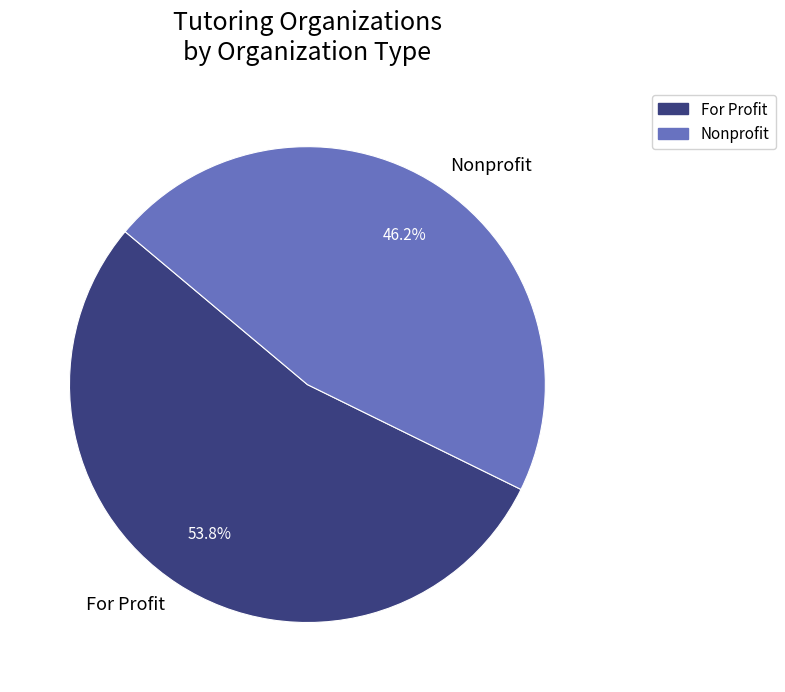

Which category has the smallest portion of the pie?

Nonprofit